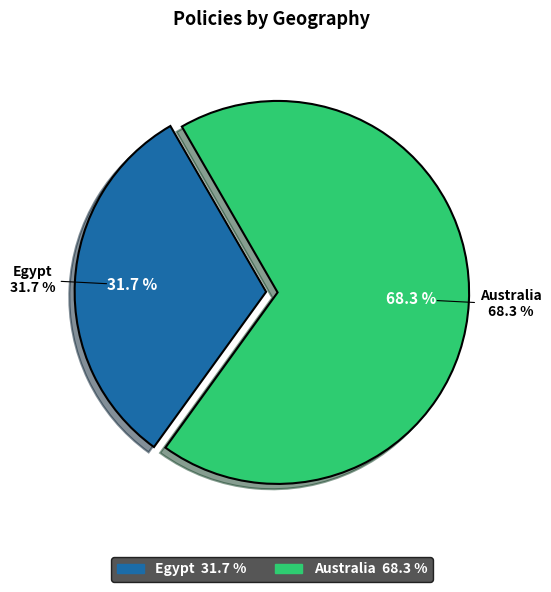

How many segments does this pie chart have?

2